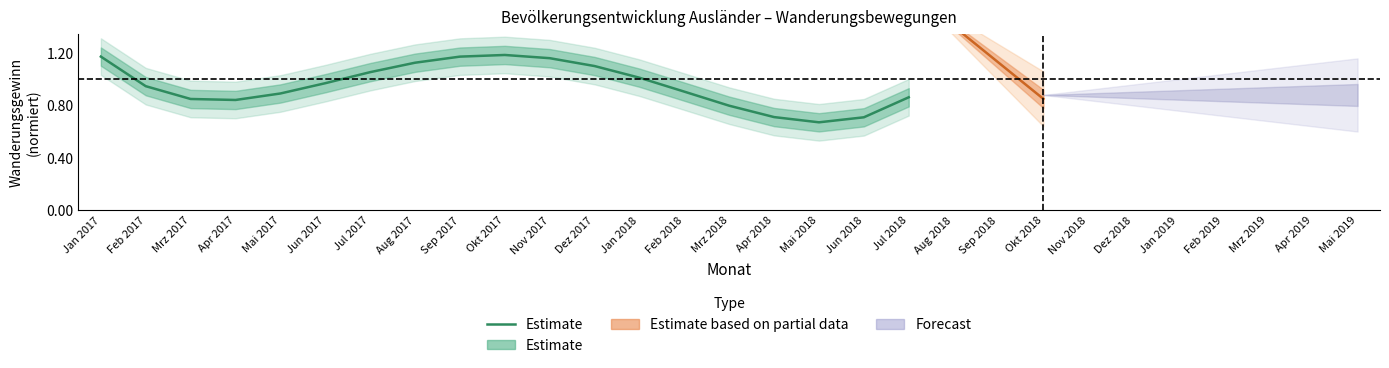

Which has a higher value, Mrz 2017 or Okt 2017?

Okt 2017